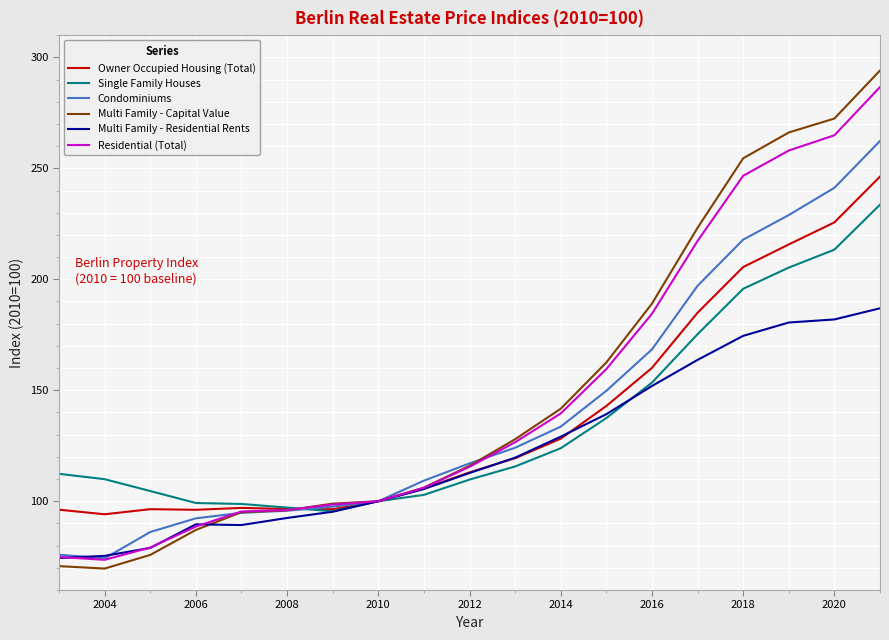

What is the difference between the second highest and second lowest values in the Single Family Houses series?

116.2